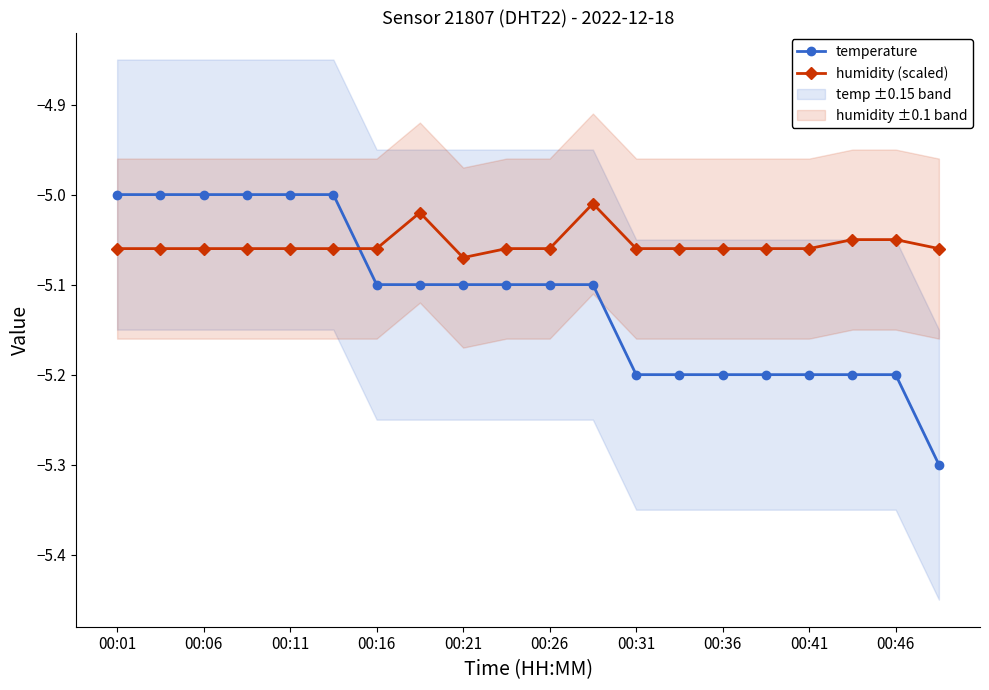

Which series has the largest total across all categories?

humidity (scaled)